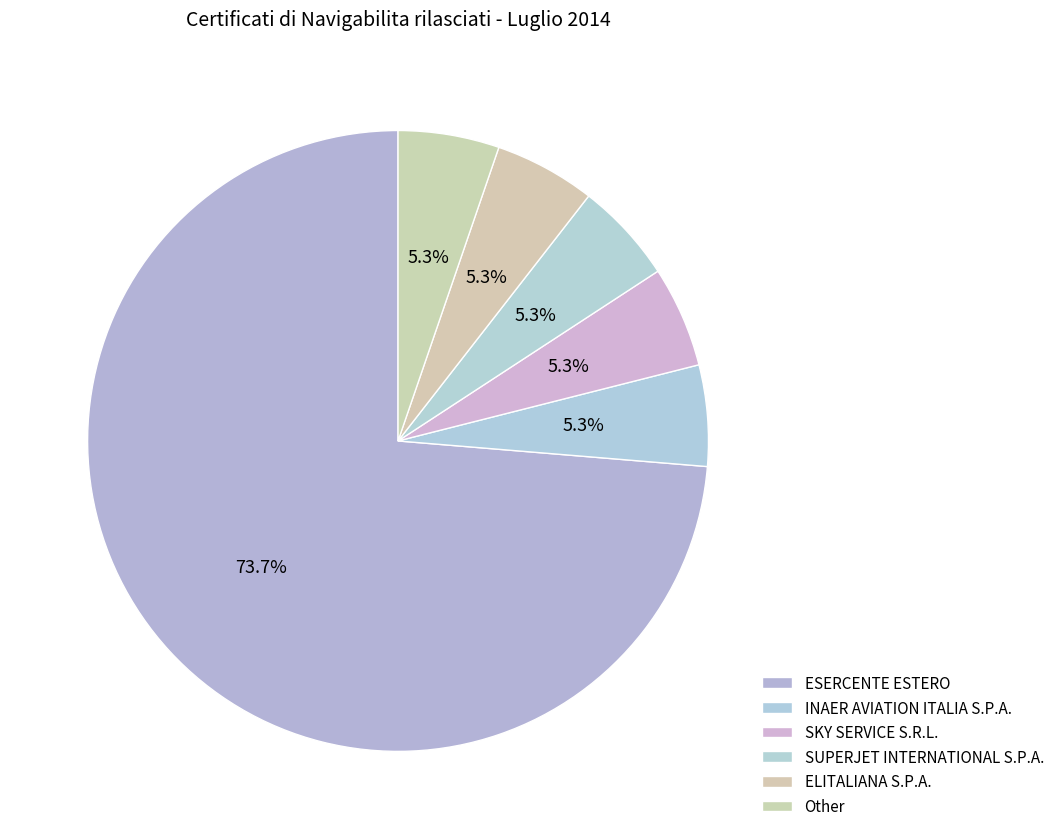

Does ESERCENTE ESTERO represent more than half of the total?

Yes